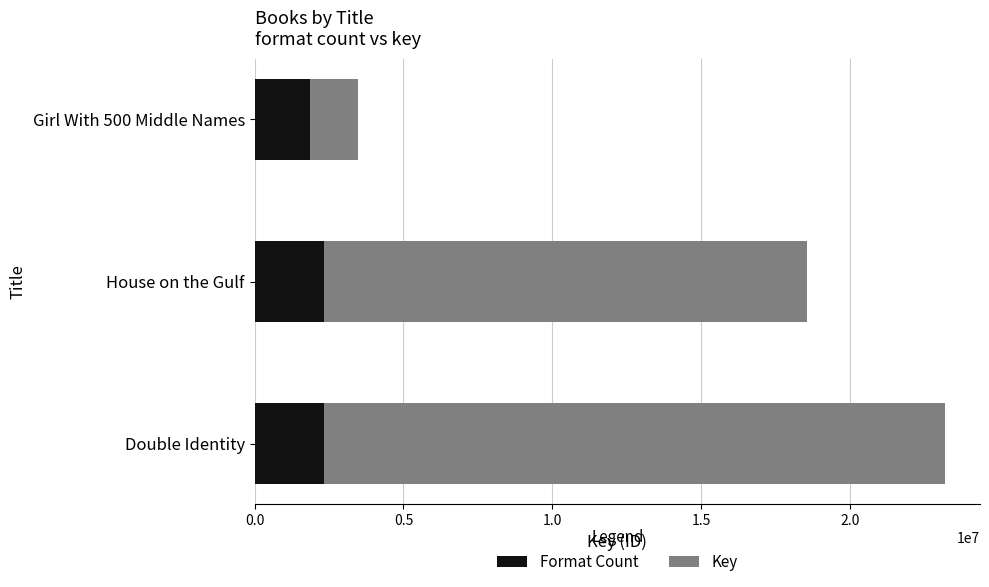

Are the bars horizontal?

Yes